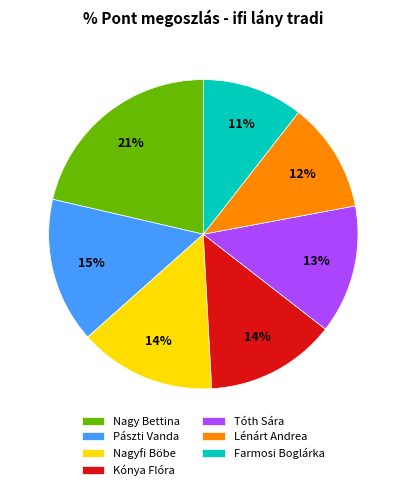

How many slices are in this pie chart?

7